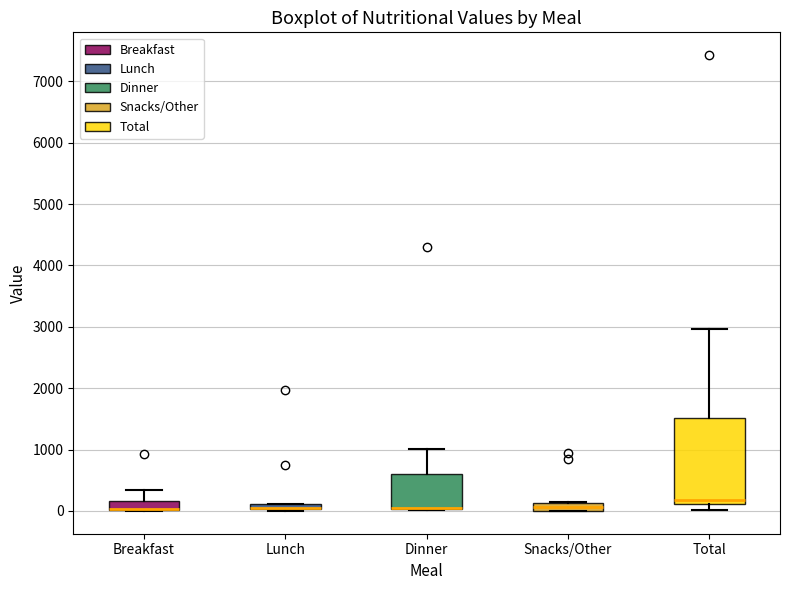

Comparing the boxes themselves (not the whiskers), which one is the tallest?

Total